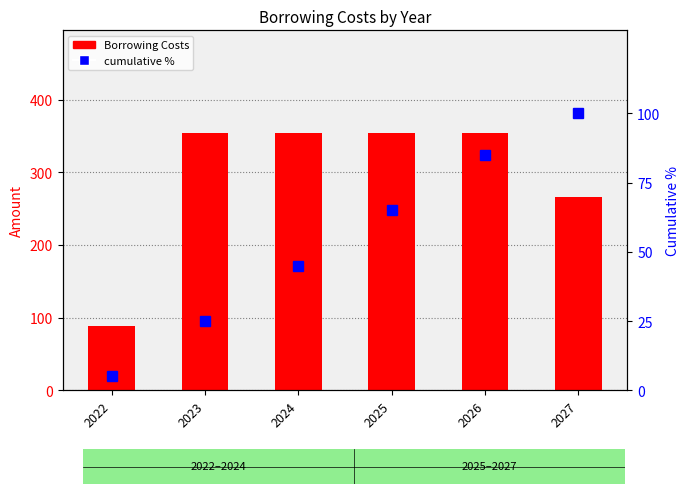

What is the average value of the Borrowing Costs series?

294.9